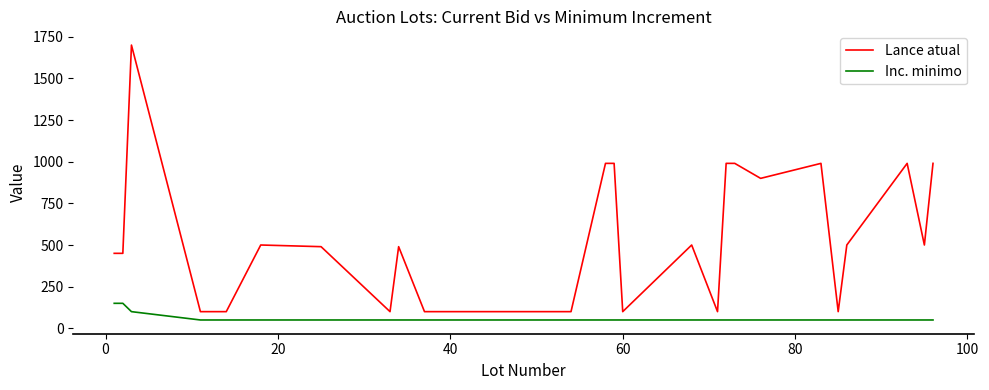

How many lines are shown in the chart?

2